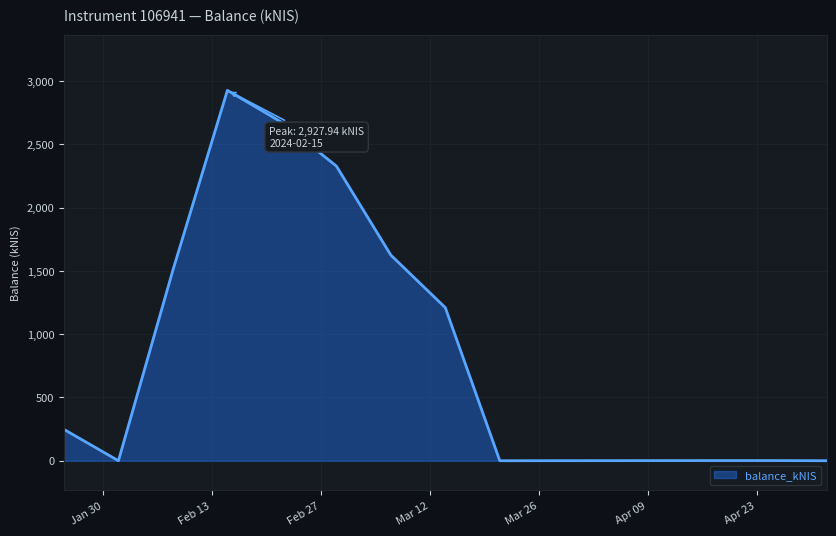

What is the difference between the maximum and minimum values?

2927.9